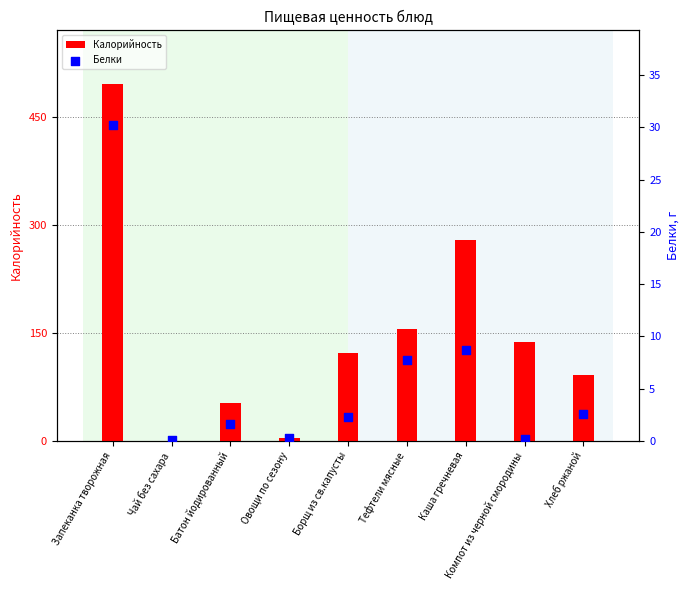

Which series has the largest total across all categories?

Калорийность